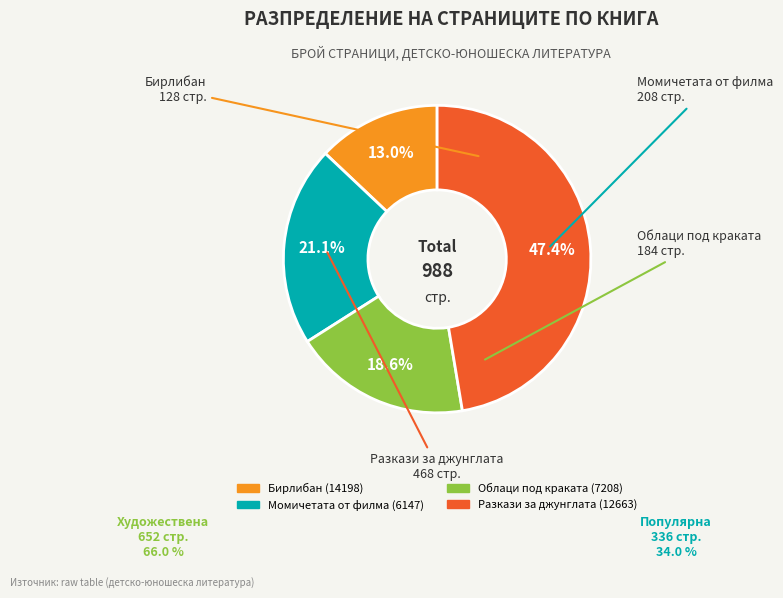

What is the smallest slice in the pie chart?

Бирлибан (14198)